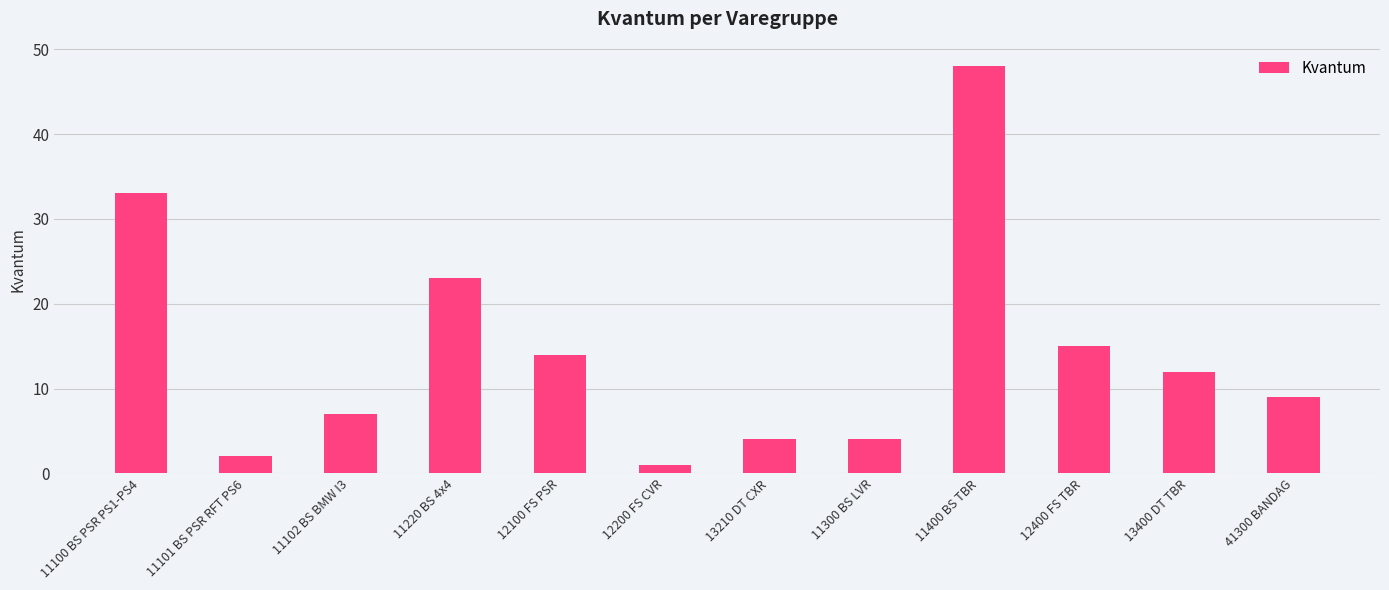

How many data points does each series have?

12